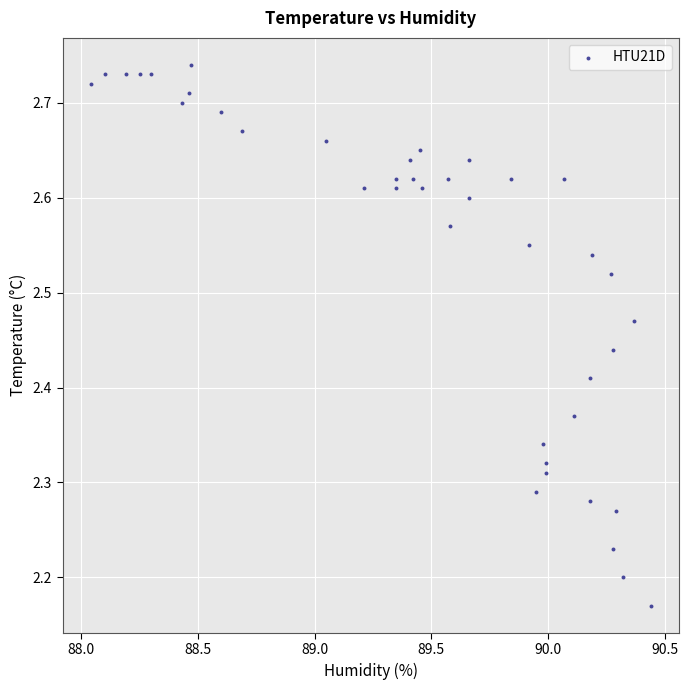

What is the range of Y values (max minus min)?

0.6